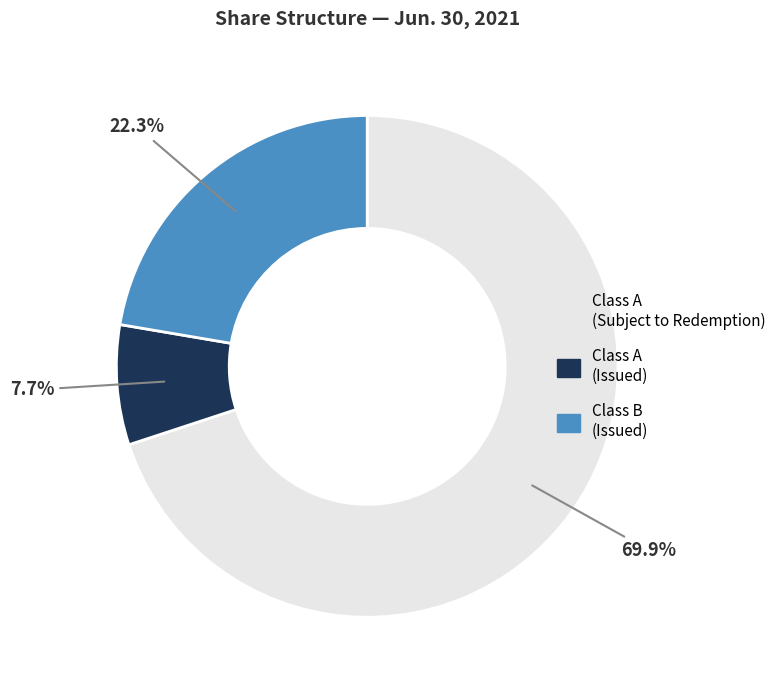

What is the majority slice?

Class A (Subject to Redemption)